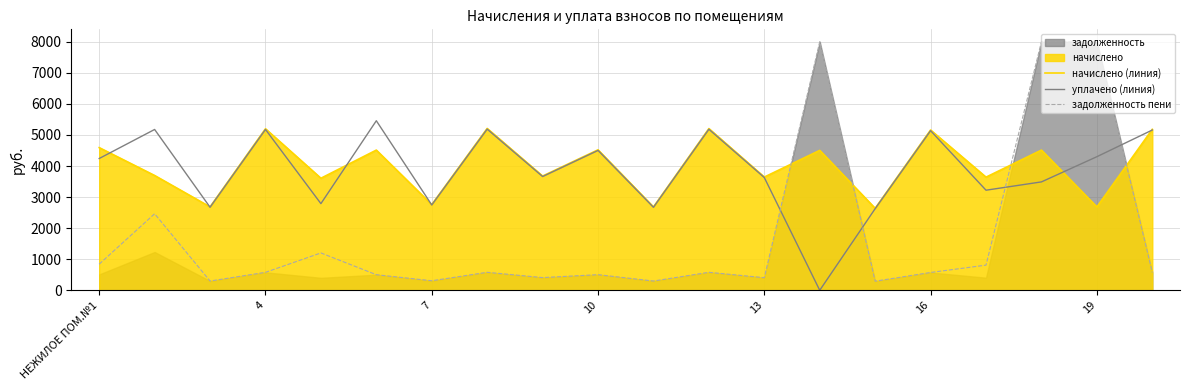

What value does the задолженность пени series have at 19?

8000.0